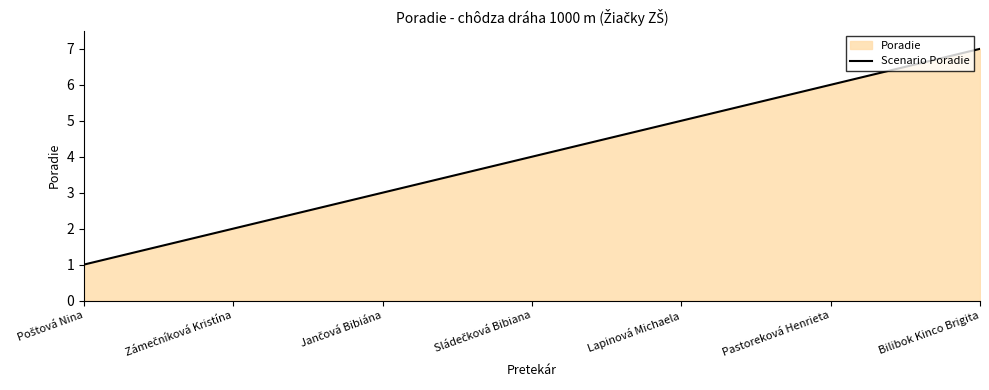

Where is the data nearest to the value 4?

Sládečková Bibiana